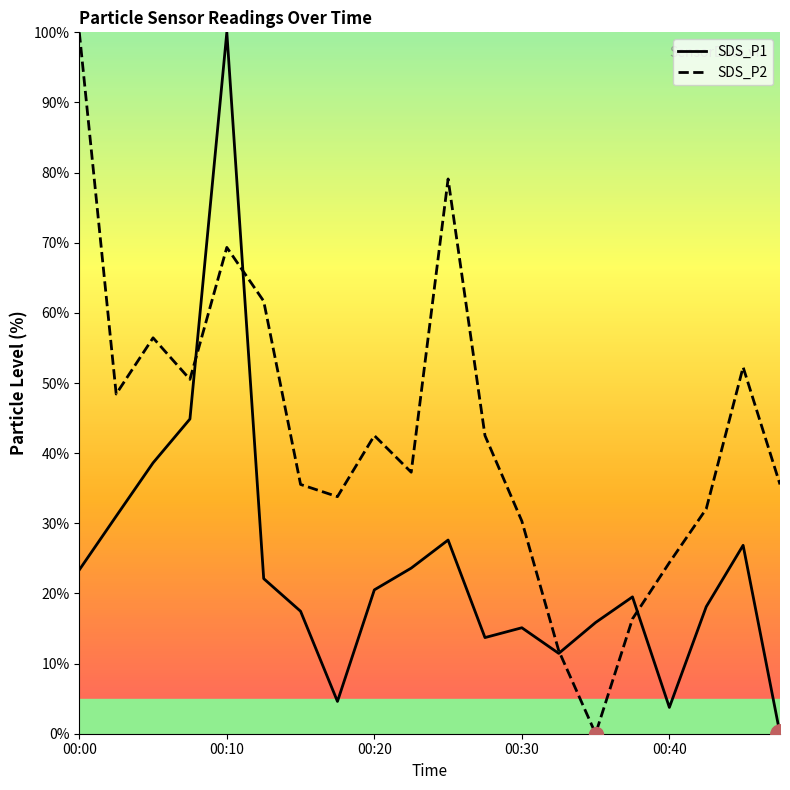

Where does the SDS_P2 series first go above 42?

00:00